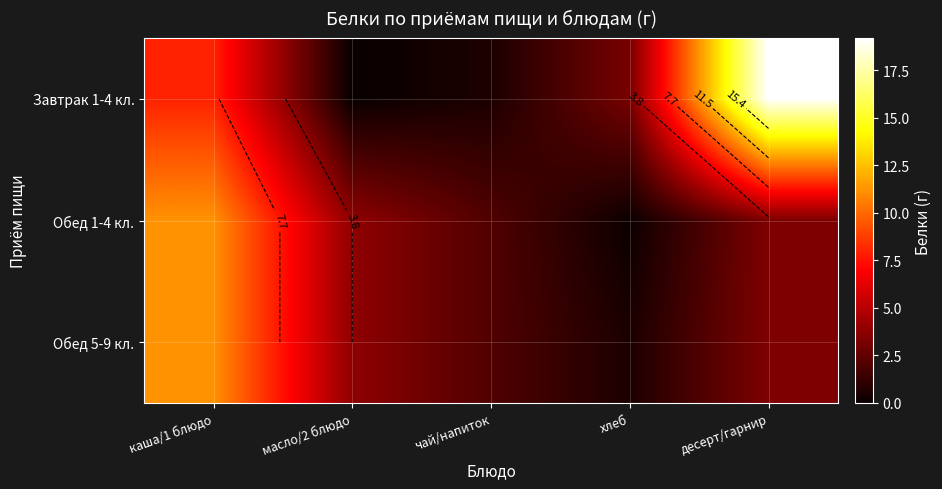

What is the greatest value displayed?

19.2